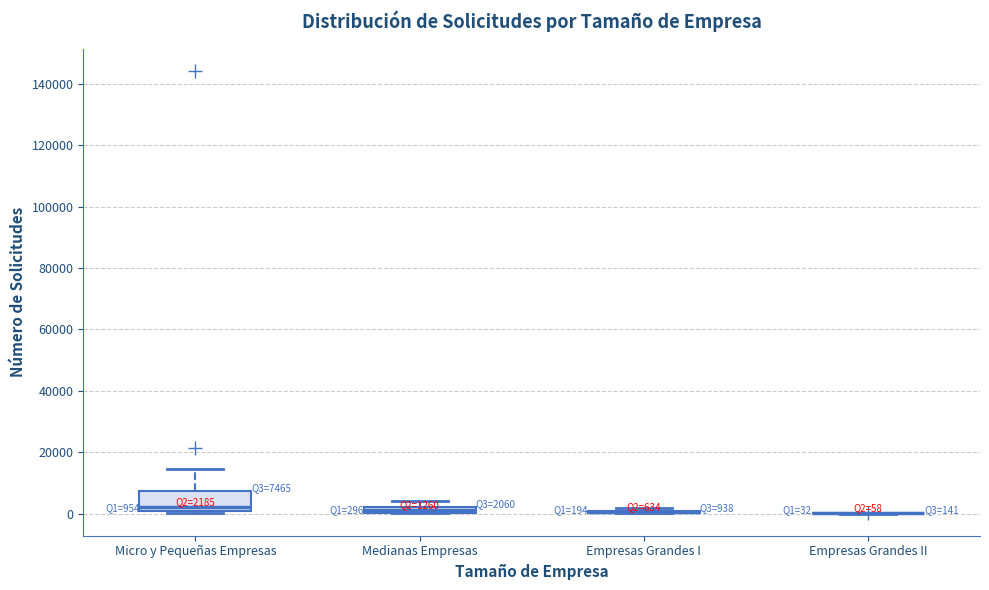

Comparing the boxes themselves (not the whiskers), which one is the tallest?

Micro y Pequeñas Empresas